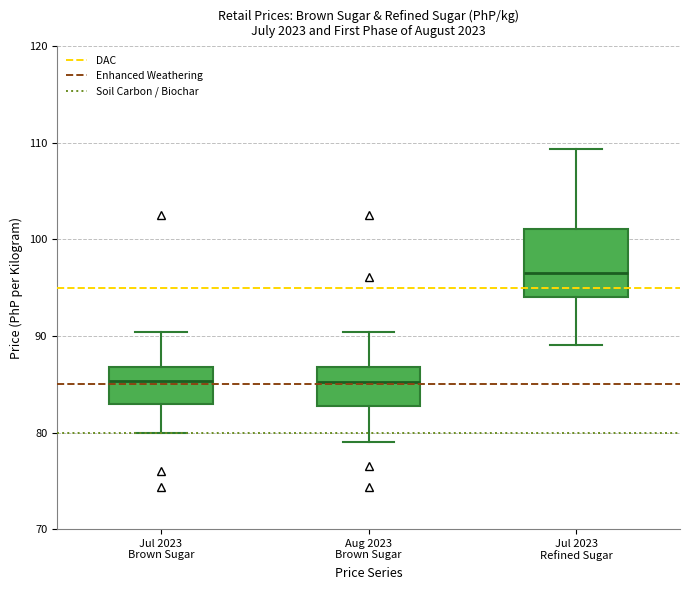

Which box is the tallest, from its lower edge to its upper edge?

Jul 2023 Refined Sugar